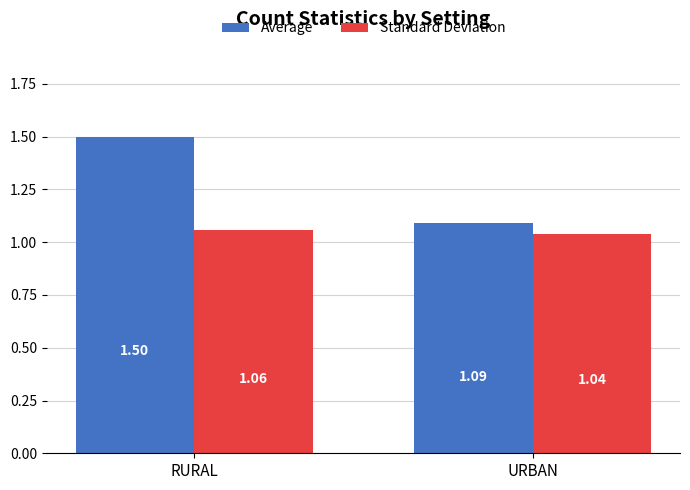

Count the number of categories in the chart.

2